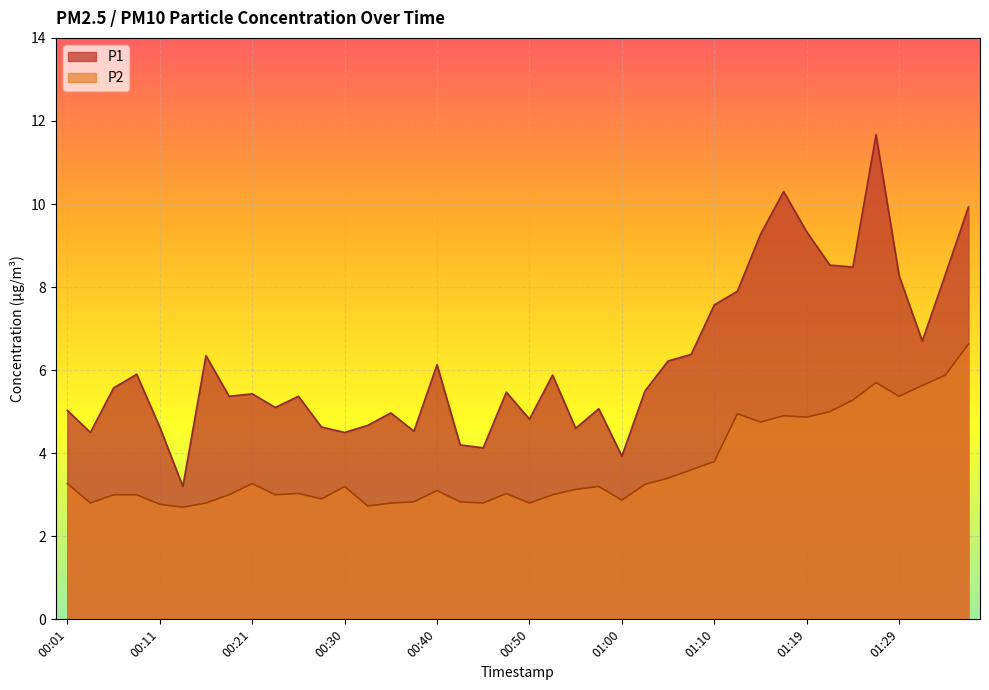

Is the value of P2 at 01:00 greater than the value of P1 at 01:12?

No